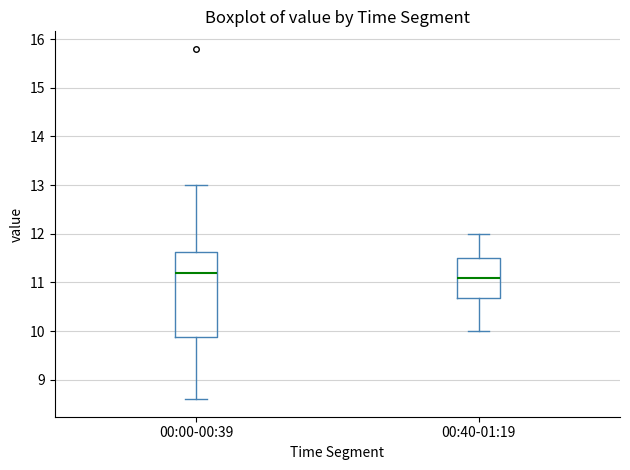

Where is the upper edge of the box for 00:00-00:39 on the y-axis? The values are not printed on the chart, so give them approximately, as read against the axis.

11.6